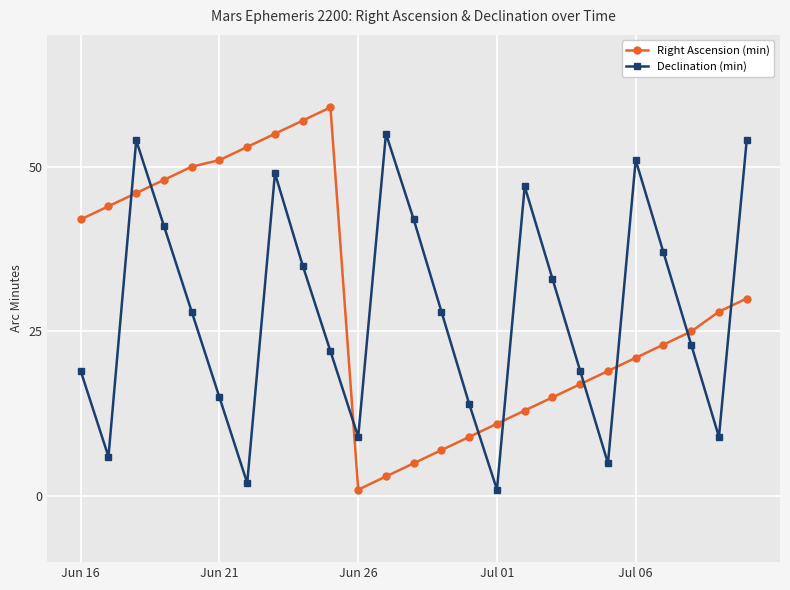

How many interior local peaks does the Right Ascension (min) series have?

1